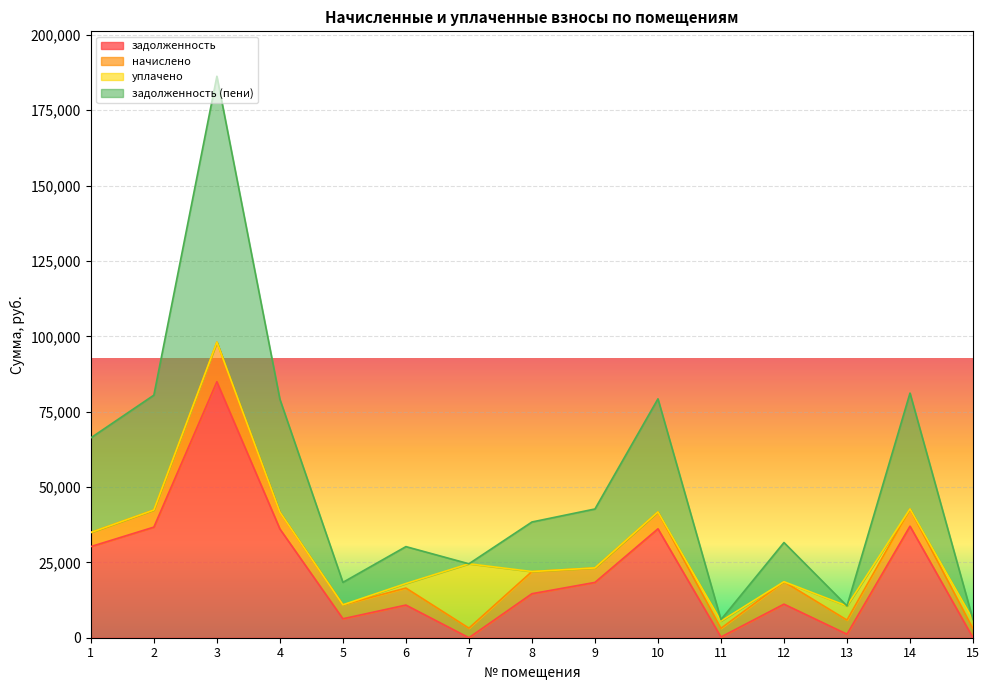

What is the total value across all series at 8?

38394.7